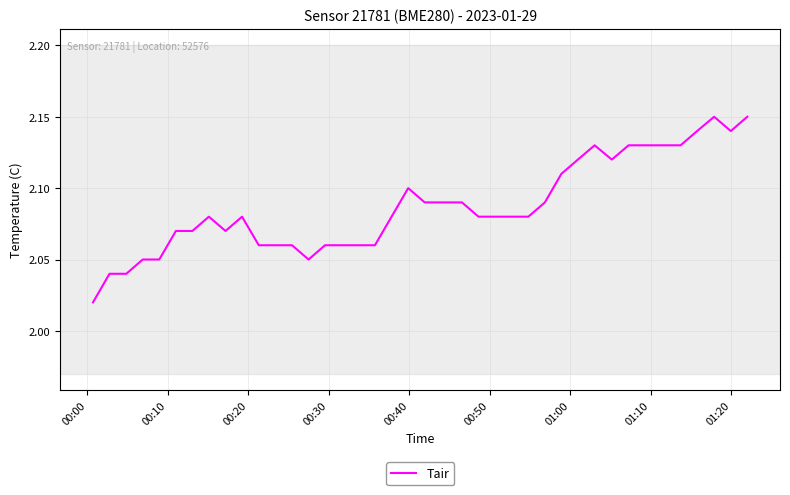

What is the smallest value displayed?

2.0